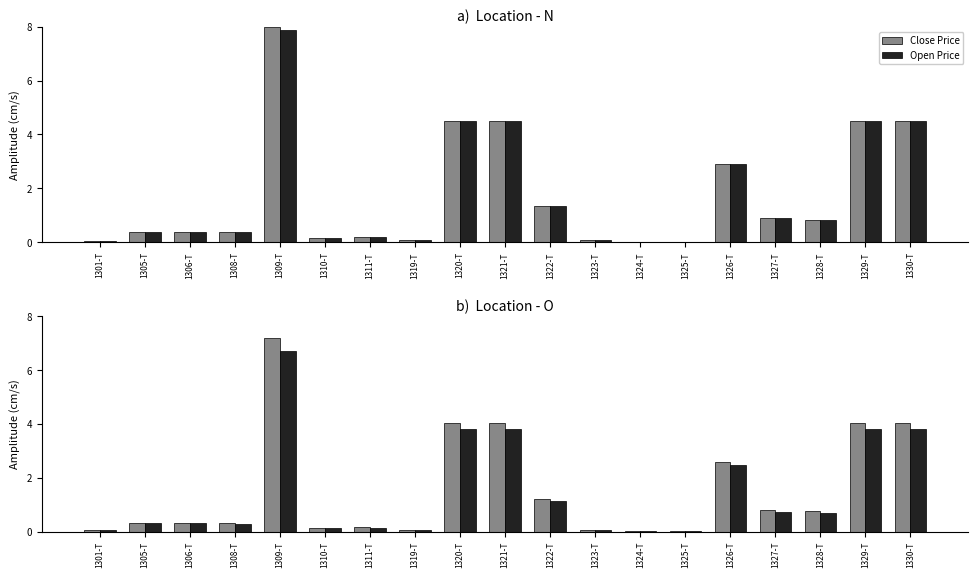

Is it true that Open Price equals 0.0 at 1319-T?

False